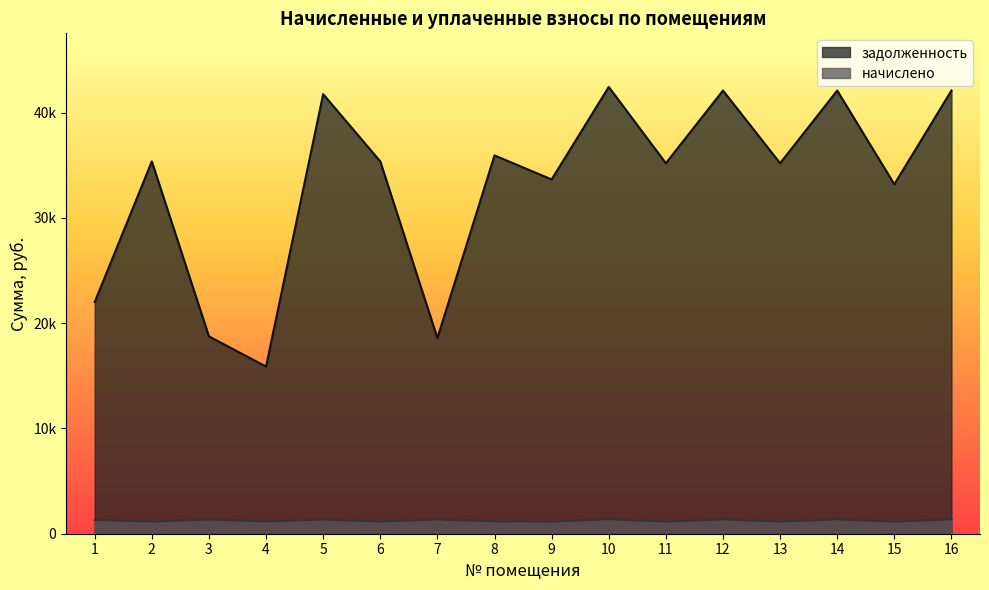

Reading left to right, what are all the values shown in this chart?

задолженность: 22003.0	35362.3	18744.3	15877.3	41750.4	35362.3	18588.9	35932.7	33648.8	42434.9	35191.3	42092.5	35191.3	42092.5	33191.3	42092.5
начислено: 1302.0	1153.2	1363.4	1153.2	1361.5	1153.2	1363.4	1171.8	1147.6	1383.8	1147.6	1372.7	1147.6	1372.7	1147.6	1372.7